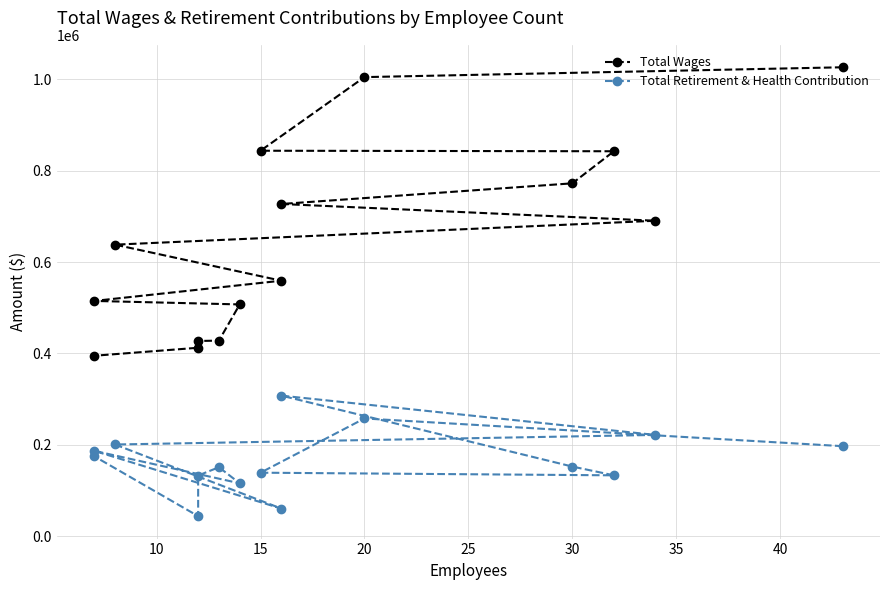

What is the difference between the maximum and second lowest values in the Total Retirement & Health Contribution series?

247295